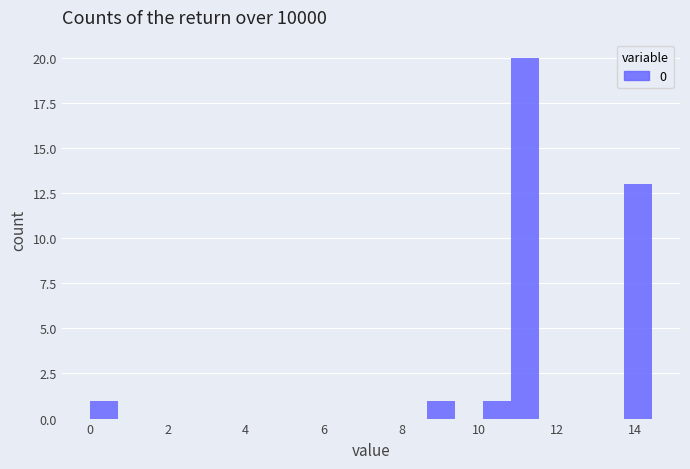

Read against the x-axis, roughly where is the centre of the tallest bar?

11.2